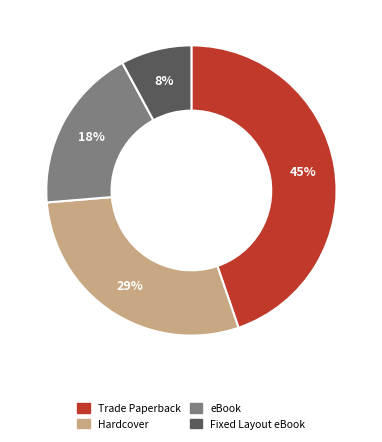

Rank the categories by value from highest to lowest.

Trade Paperback, Hardcover, eBook, Fixed Layout eBook